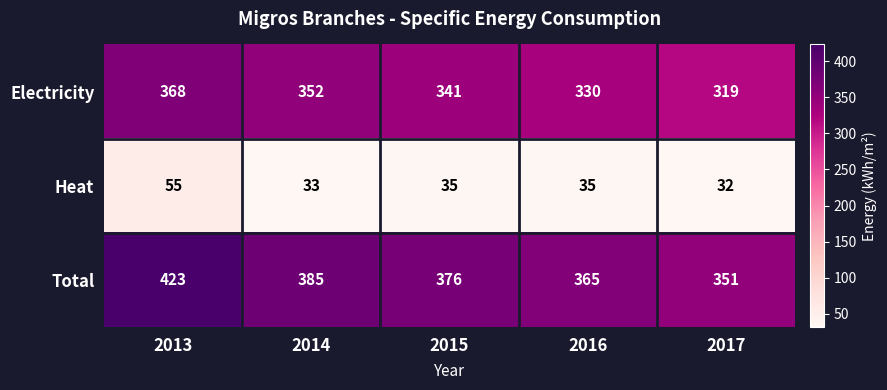

Rank the series at 2013 from lowest to highest value.

Heat, Electricity, Total